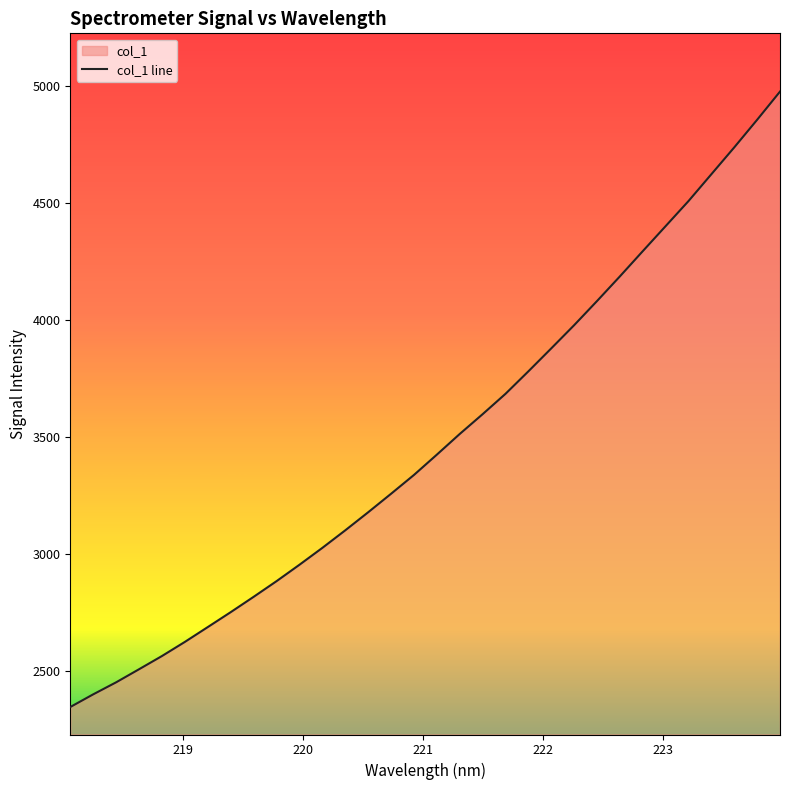

What is the minimum value shown in the chart?

2348.1